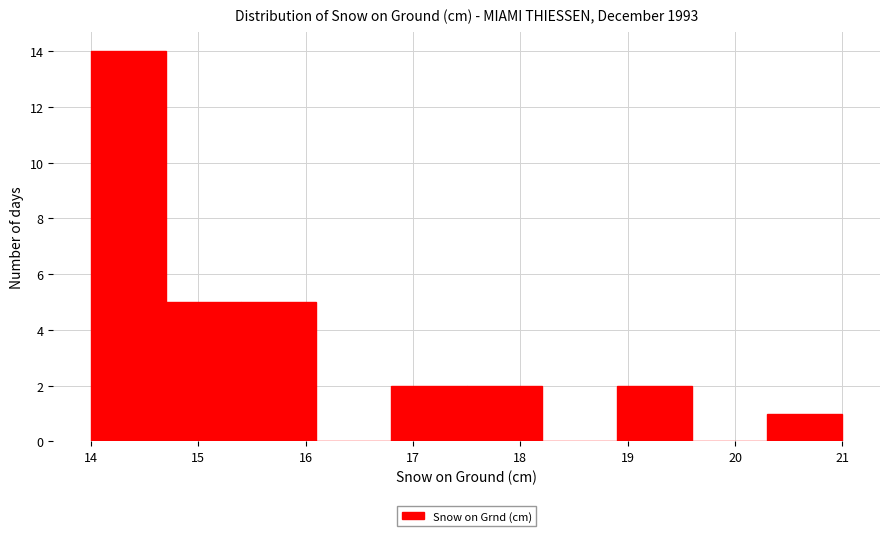

Over which range of the x-axis is the bar tallest?

14.0 to 14.7